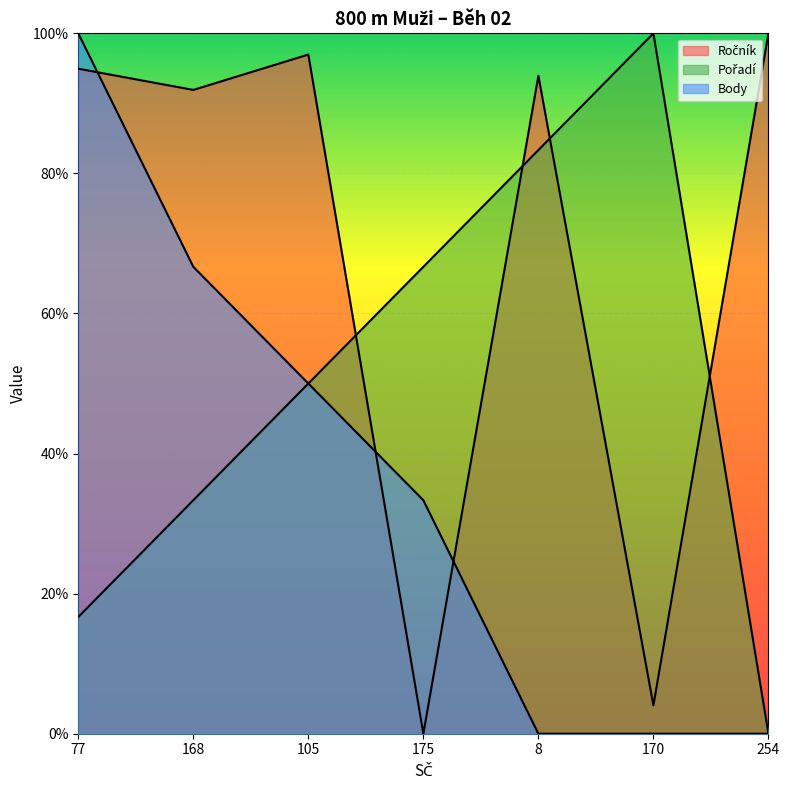

What is the value of the Ročník point at the 1st from the left?

94.9